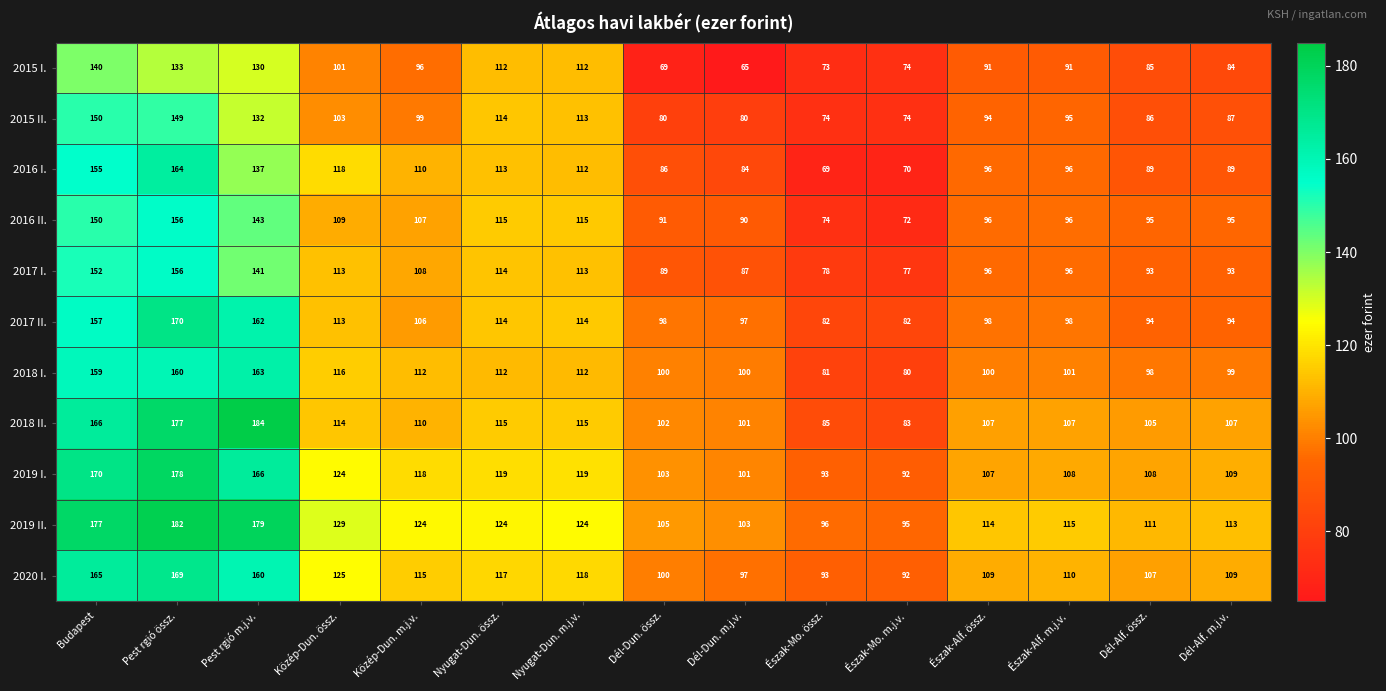

What is the sum of all 2018 II. values?

1778